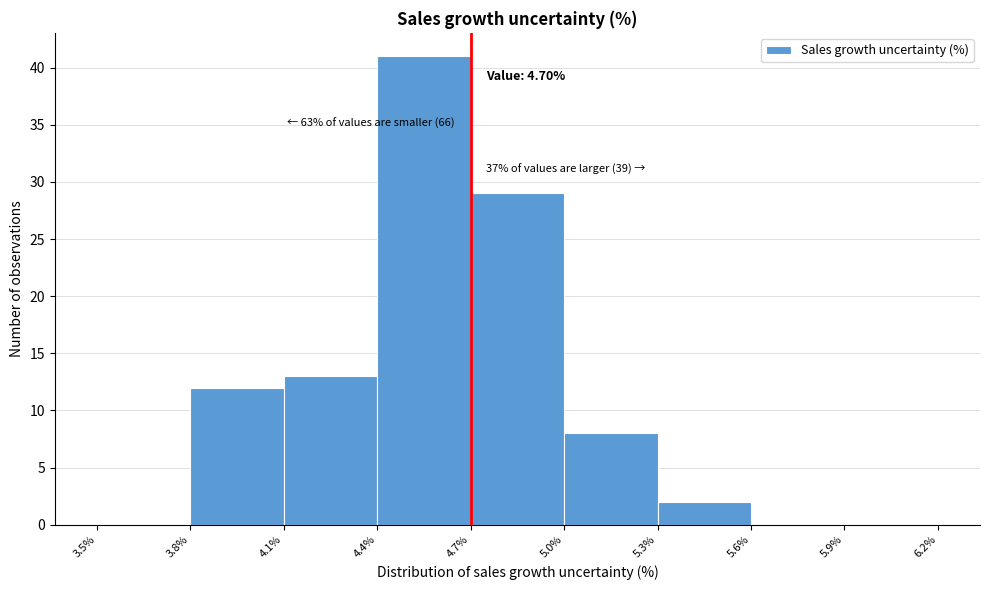

Over which range of the x-axis is the bar tallest?

4.4% to 4.7%